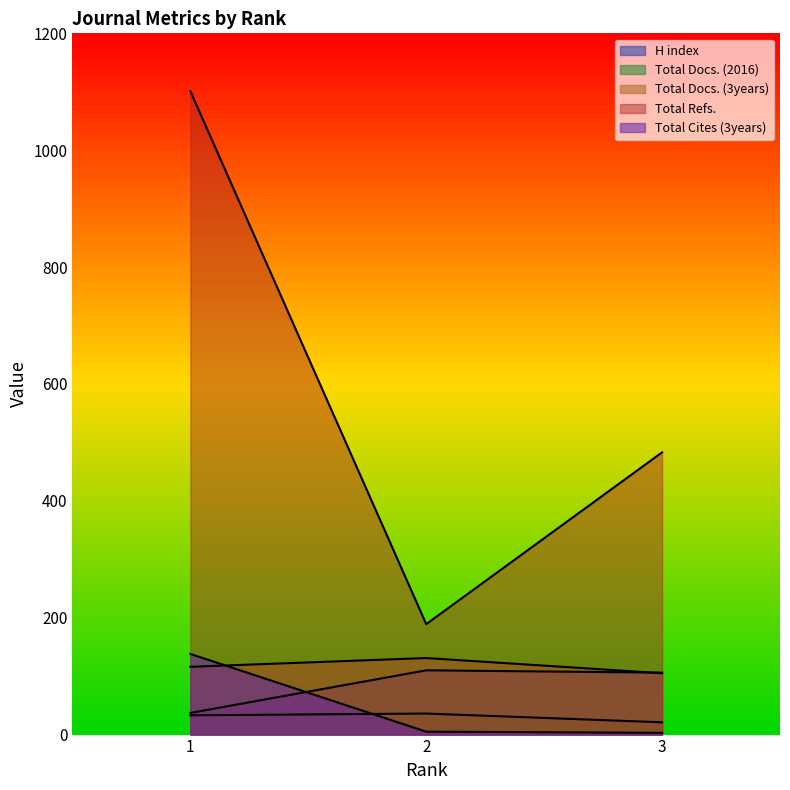

What is the value of the H index point at the 2nd from the left?

110